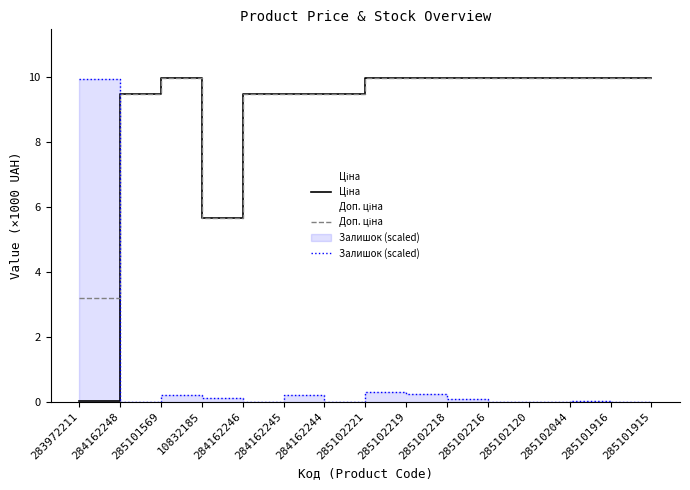

At which category is the sum across all series the highest?

285102221